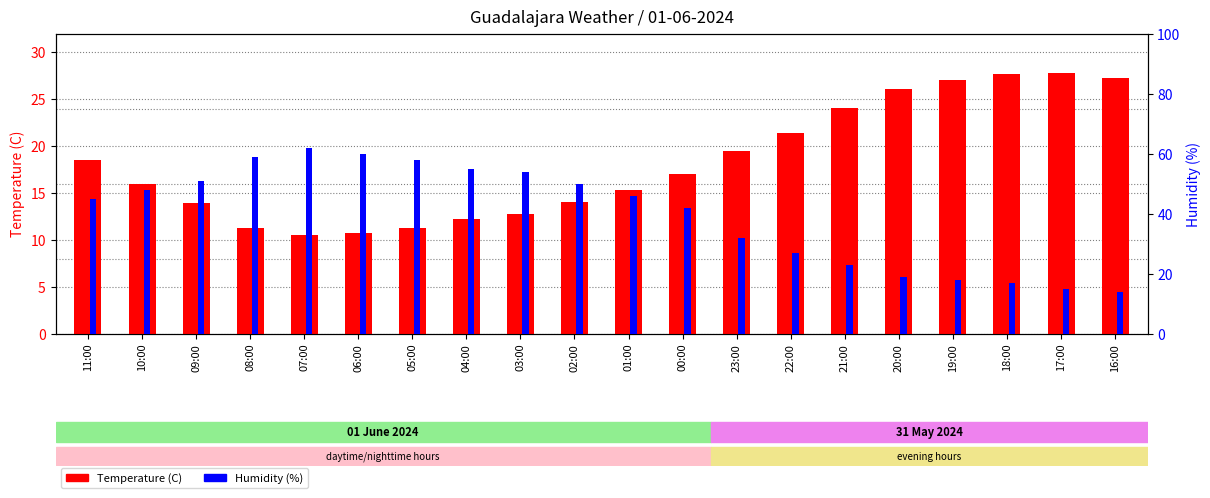

Are the bars horizontal?

No